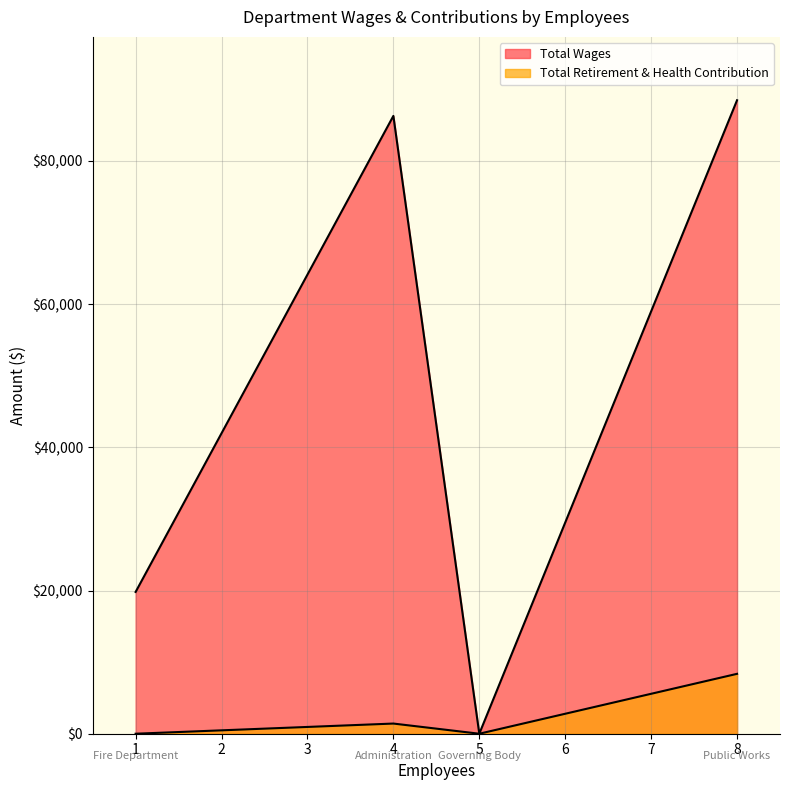

What is the average value of the Total Wages series?

48636